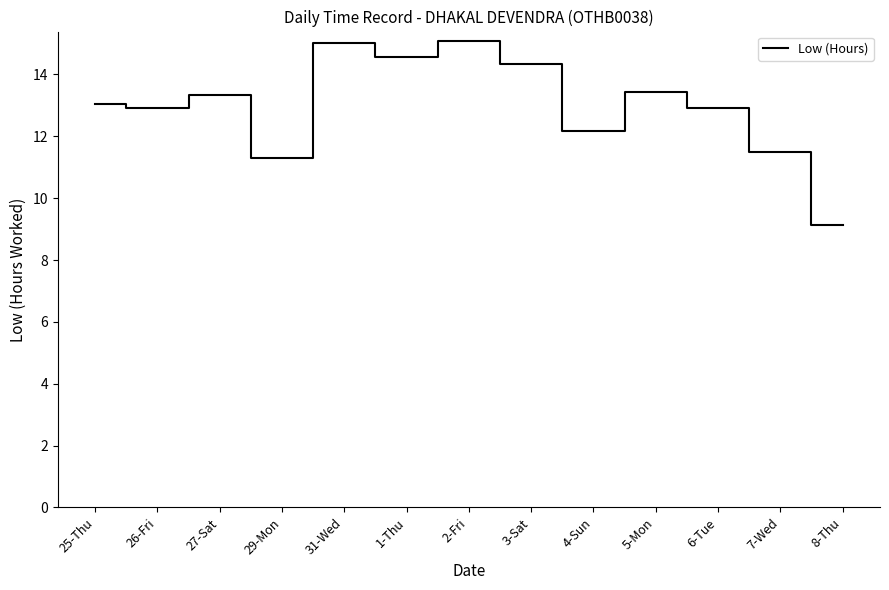

What position from the left is 29-Mon?

4